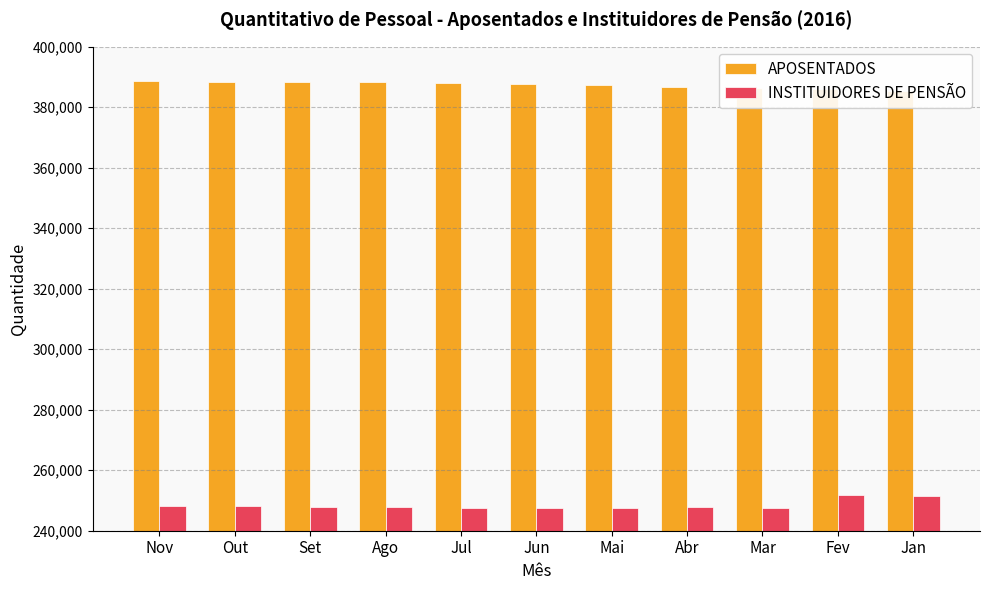

How many data points in APOSENTADOS are above 387797?

5